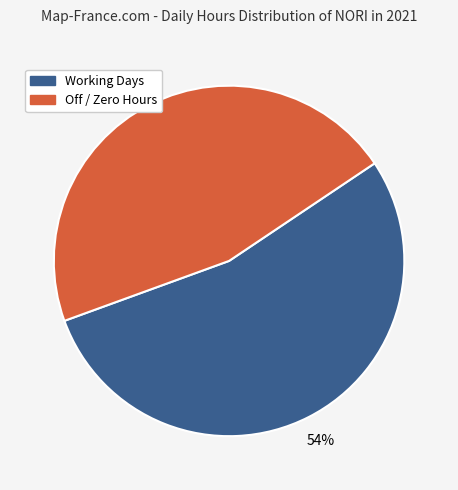

Rank the categories by value from lowest to highest.

Off / Zero Hours, Working Days